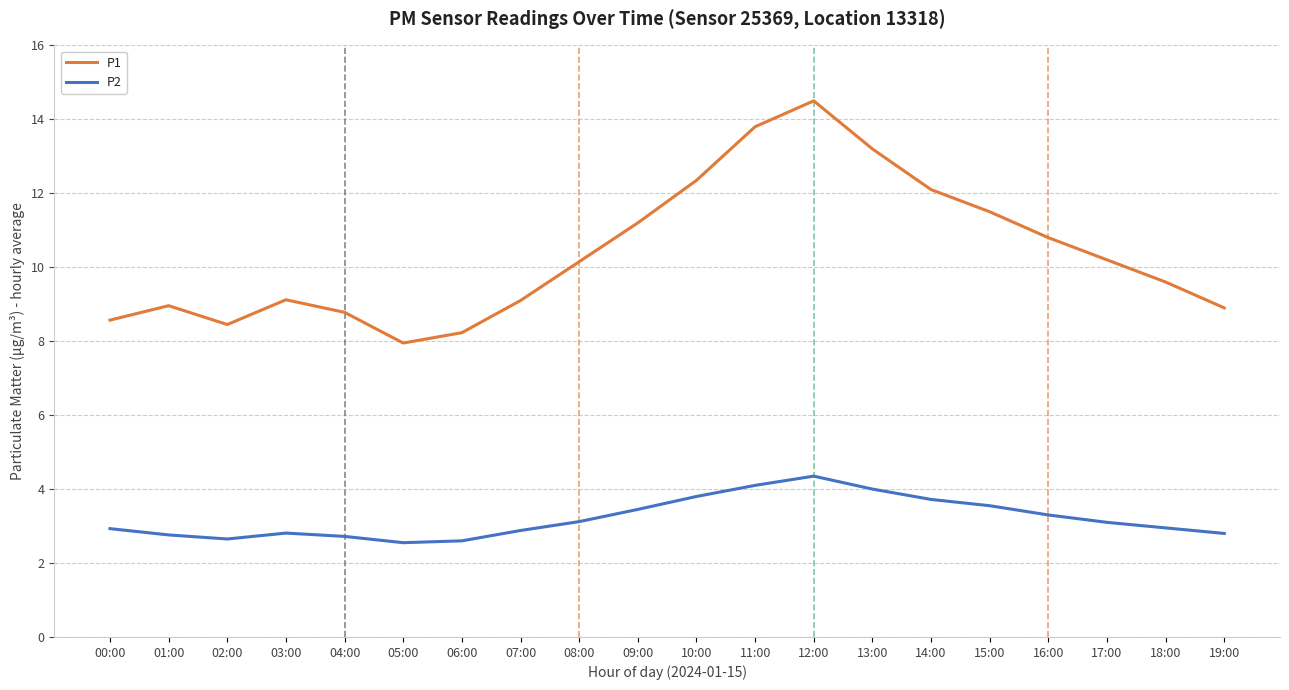

The P1 series shows 9.0 at 01:00. True or false?

True